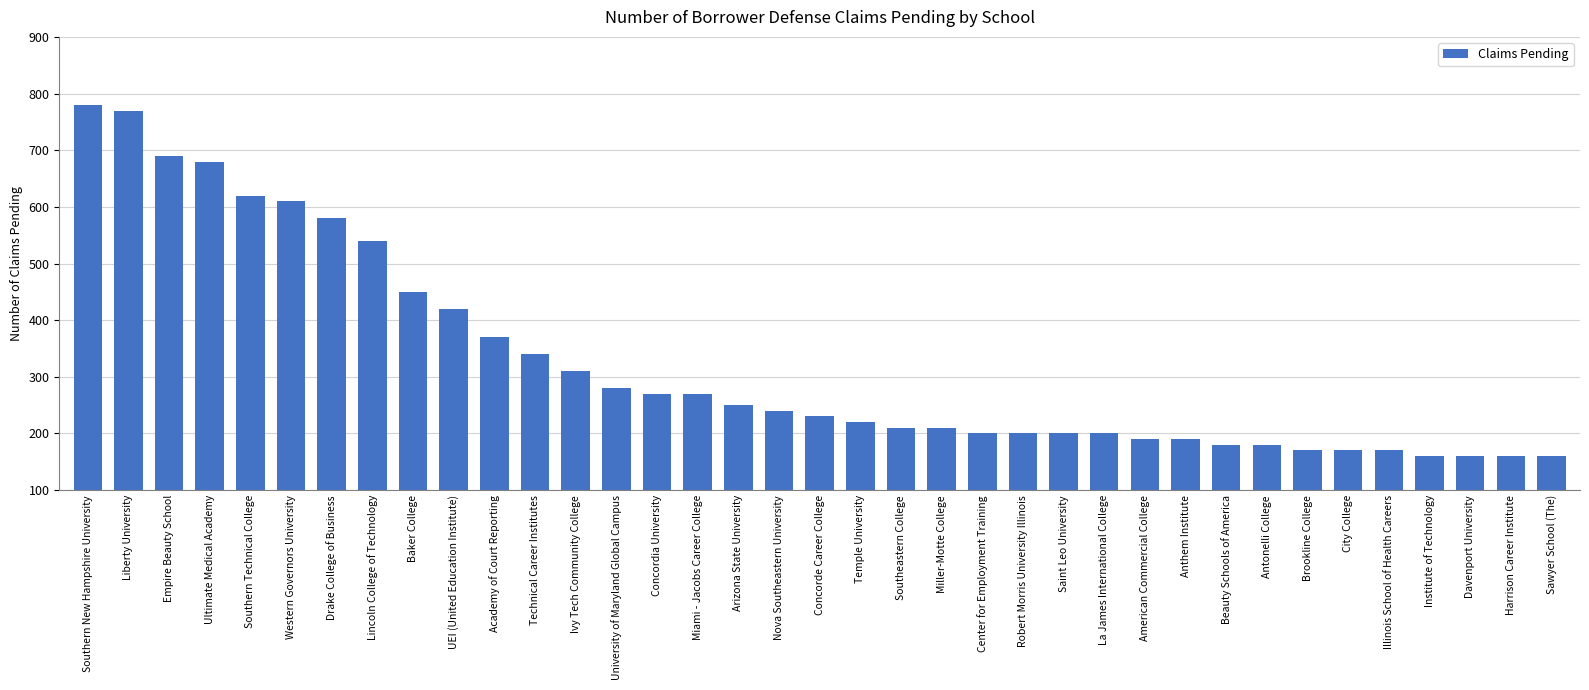

How many distinct data groups are displayed?

1